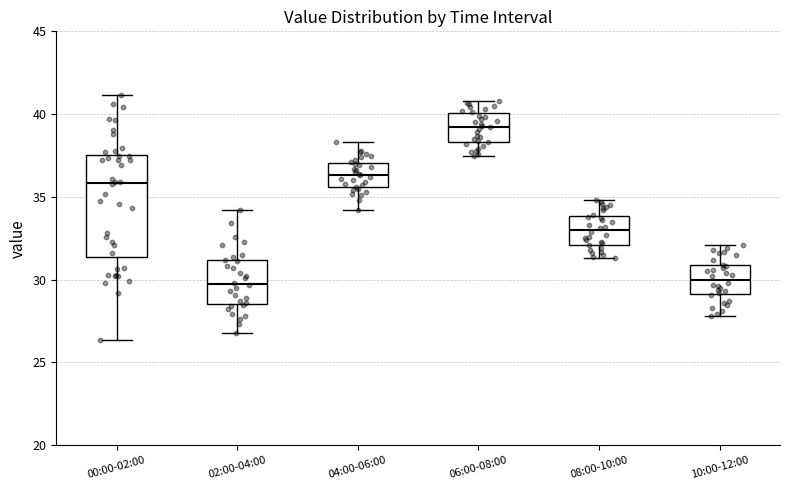

Reading left to right, read every box against the y-axis: the position of its median line, the range the box covers, and the ends of its whiskers. The values are not printed on the chart, so give them approximately, as read against the axis.

00:00-02:00: median 36.0, box 31.5 to 37.5, whiskers 26.5 to 41.0
02:00-04:00: median 30.0, box 28.5 to 31.0, whiskers 27.0 to 34.0
04:00-06:00: median 36.5, box 35.5 to 37.0, whiskers 34.0 to 38.5
06:00-08:00: median 39.5, box 38.5 to 40.0, whiskers 37.5 to 41.0
08:00-10:00: median 33.0, box 32.0 to 34.0, whiskers 31.5 to 35.0
10:00-12:00: median 30.0, box 29.0 to 31.0, whiskers 28.0 to 32.0